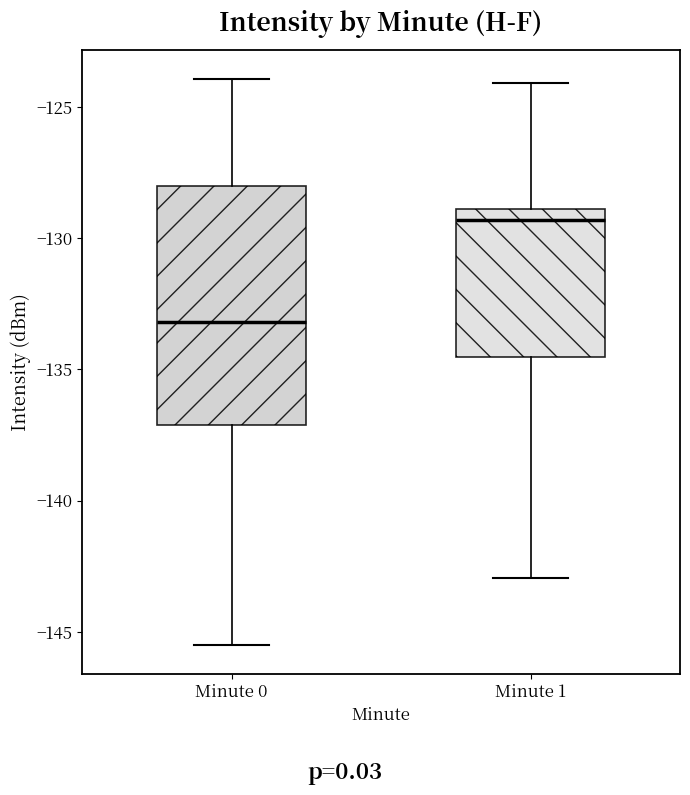

Which box has the highest median line?

Minute 1